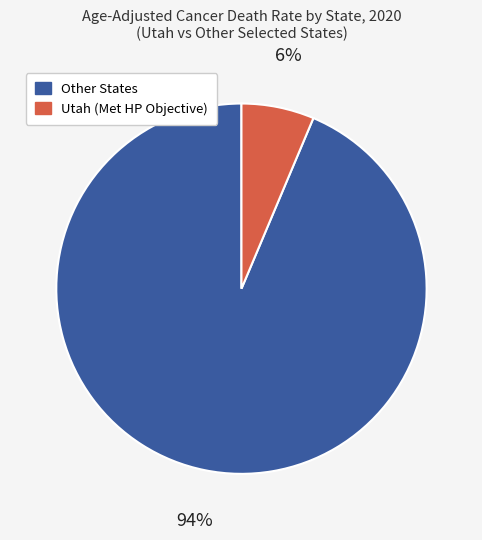

Combined, do Other States and Utah (Met HP Objective) account for over 50%?

Yes